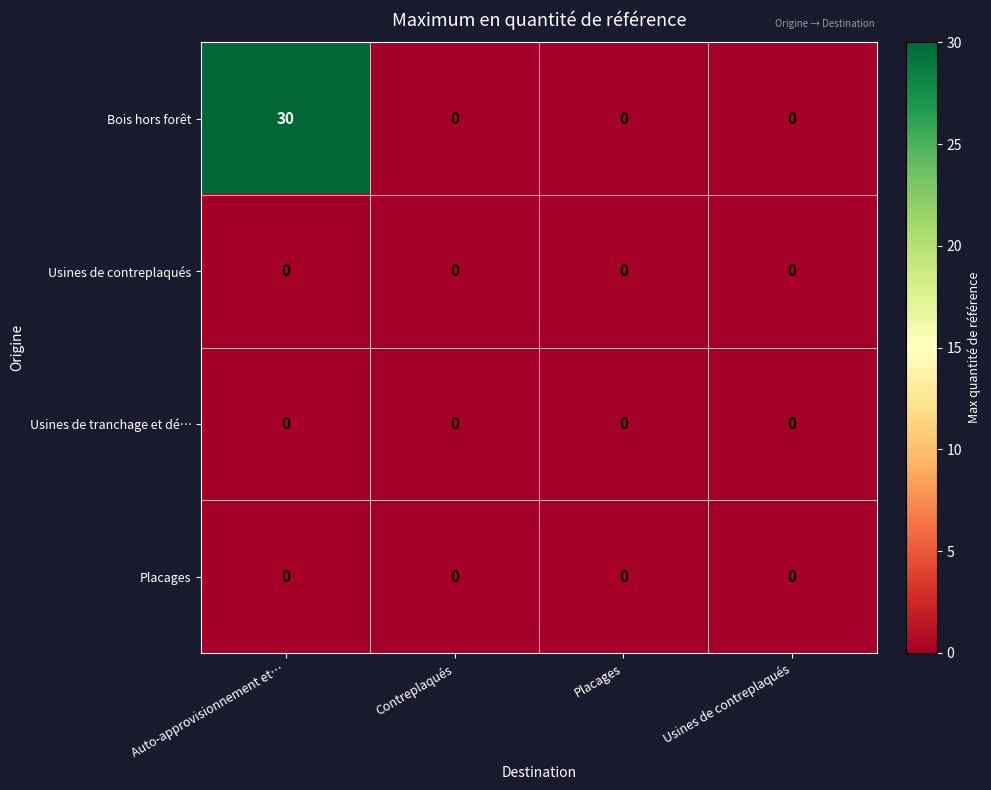

At how many categories does at least one series exceed 23?

1